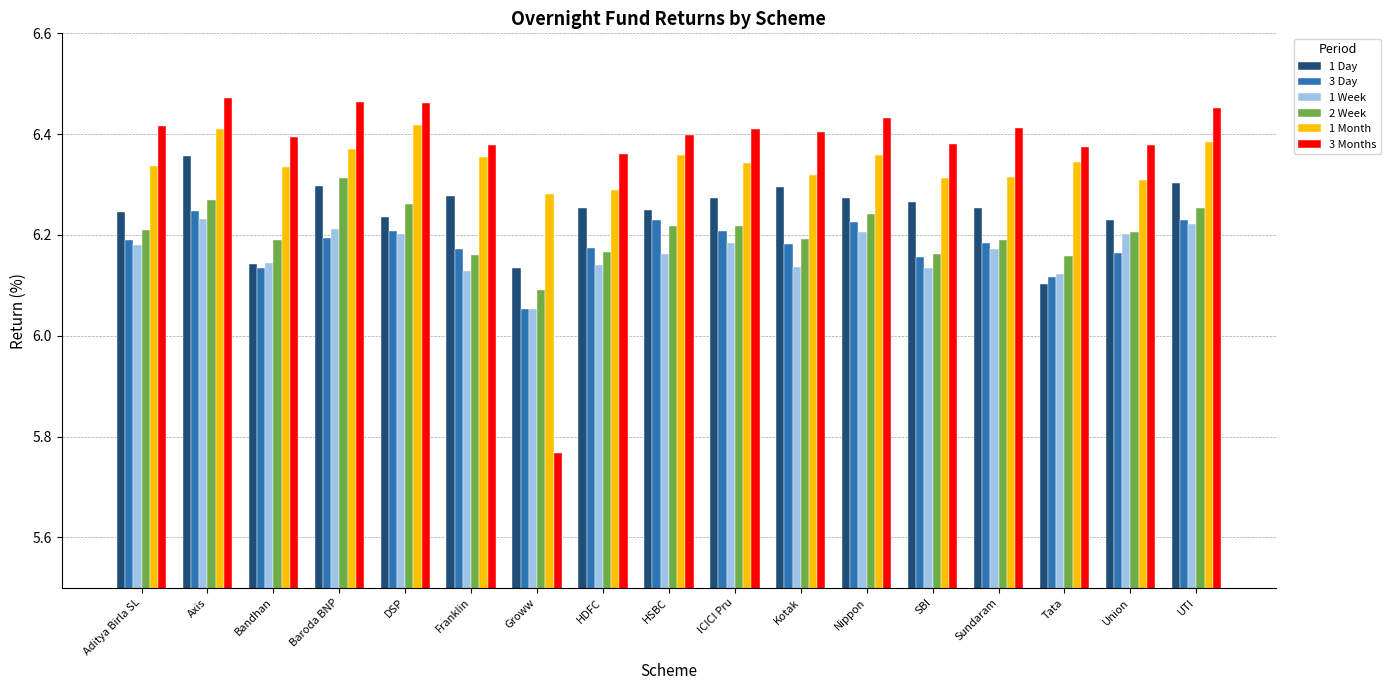

Which series has the largest range (max minus min)?

3 Months